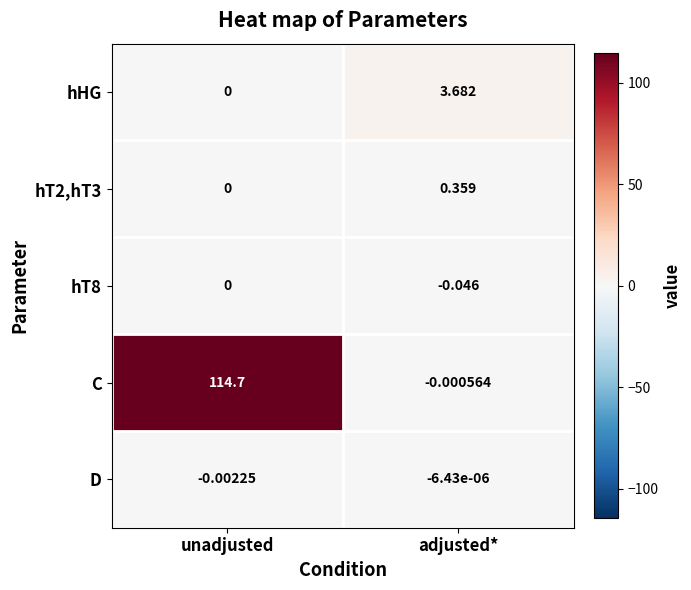

At which label does C first exceed 114?

unadjusted